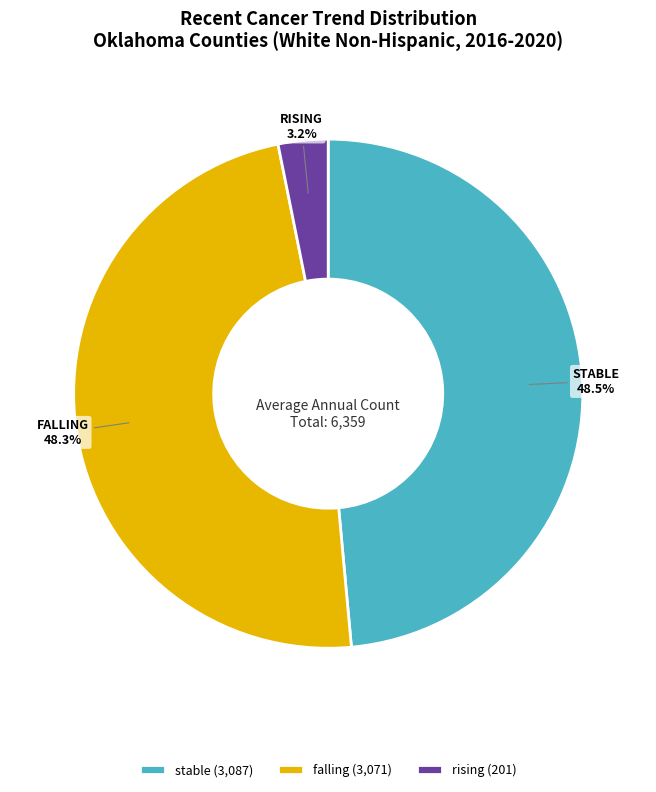

How many slices are in this pie chart?

3